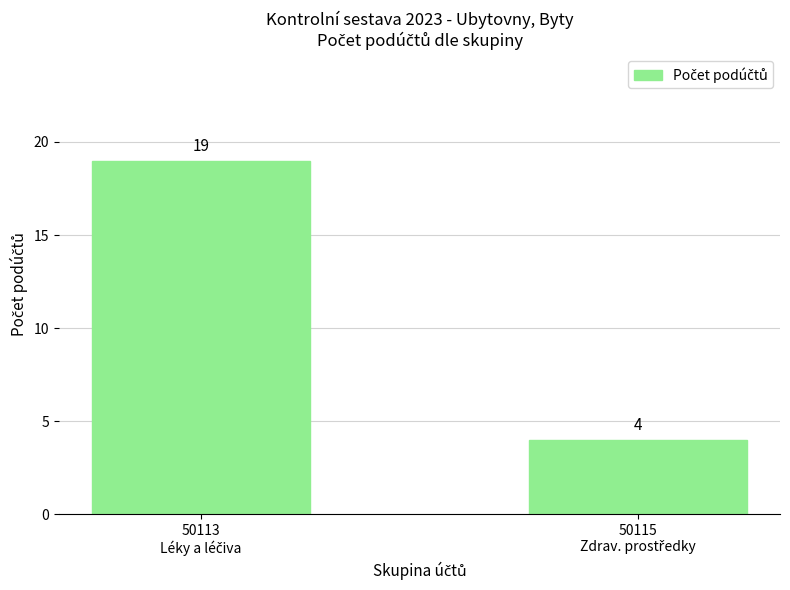

What is the greatest value displayed?

19